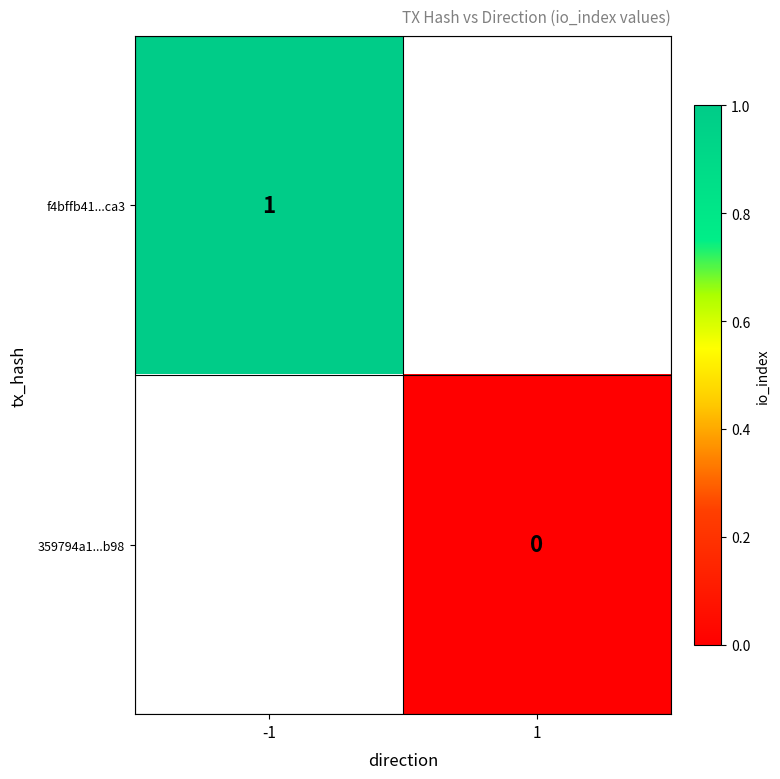

The value of f4bffb41...ca3 at -1 is 0. True or false?

False